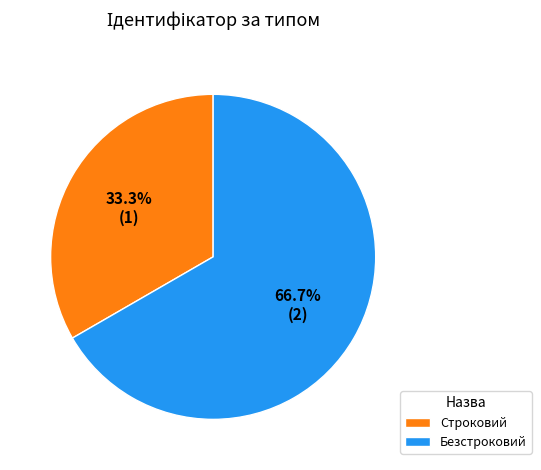

What is the total percentage of Безстроковий and Строковий?

100.0%